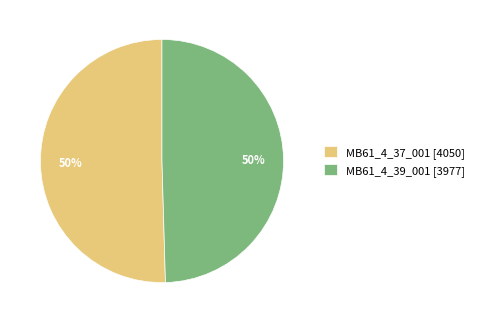

What is the ratio of the value at MB61_4_39_001 [3977] to the value at MB61_4_37_001 [4050]?

1.0